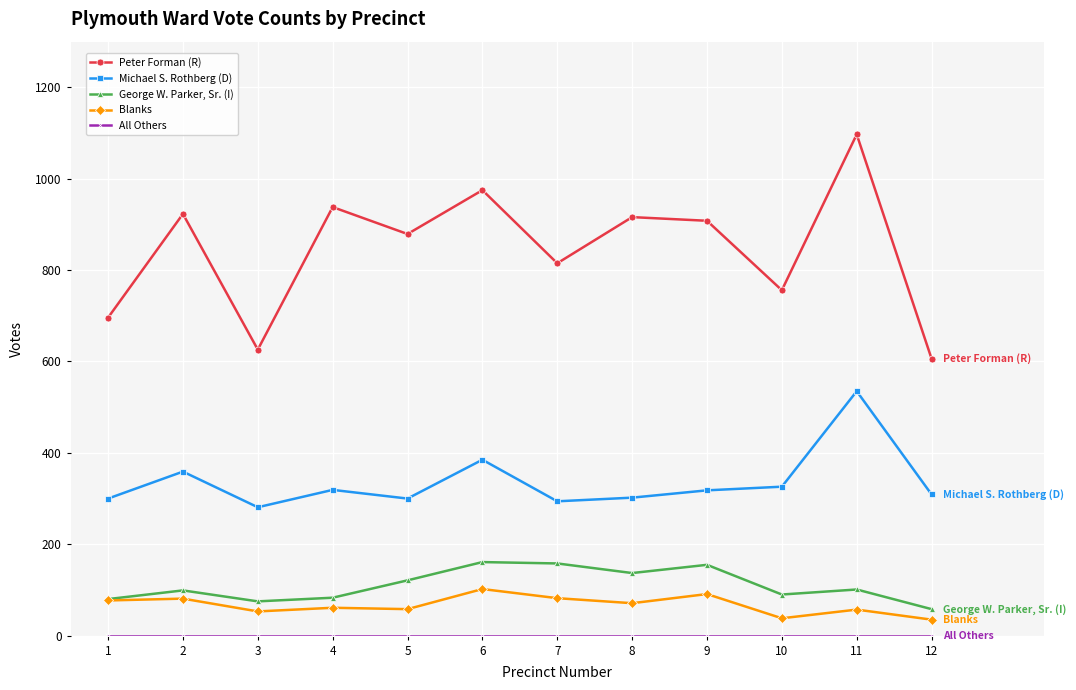

What is the maximum value shown in the chart?

1097